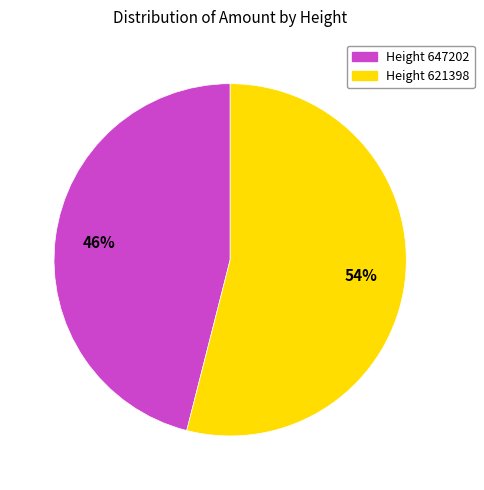

To the nearest percent, what is the average slice percentage?

50%